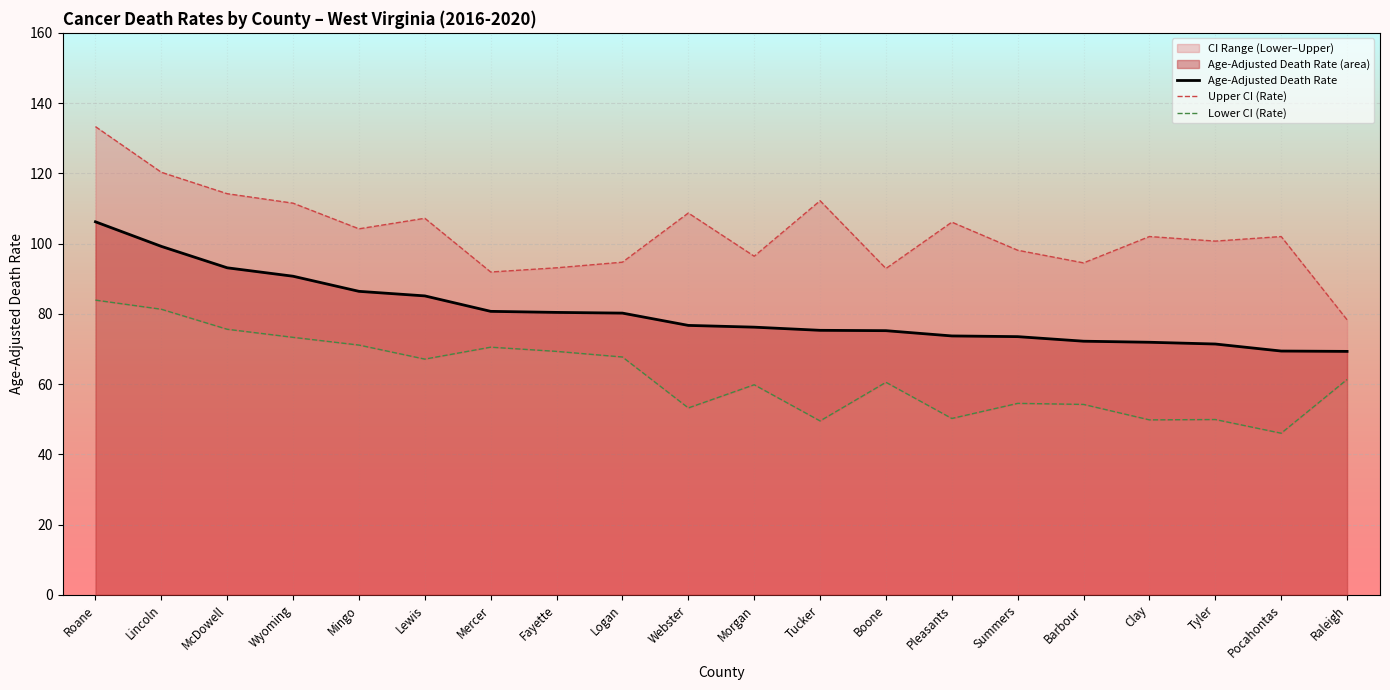

Reading left to right, extract all data points from this chart.

Age-Adjusted Death Rate: 106.2	99.2	93.1	90.7	86.4	85.1	80.7	80.4	80.2	76.7	76.2	75.3	75.2	73.7	73.5	72.2	71.9	71.4	69.4	69.3
Upper CI (Rate): 133.3	120.3	114.2	111.5	104.2	107.2	91.9	93.1	94.7	108.7	96.4	112.2	92.9	106.1	98.1	94.5	102.0	100.7	102.0	78.3
Lower CI (Rate): 83.9	81.3	75.6	73.3	71.1	67.1	70.5	69.3	67.7	53.2	59.8	49.5	60.5	50.2	54.5	54.2	49.8	49.9	46.0	61.3